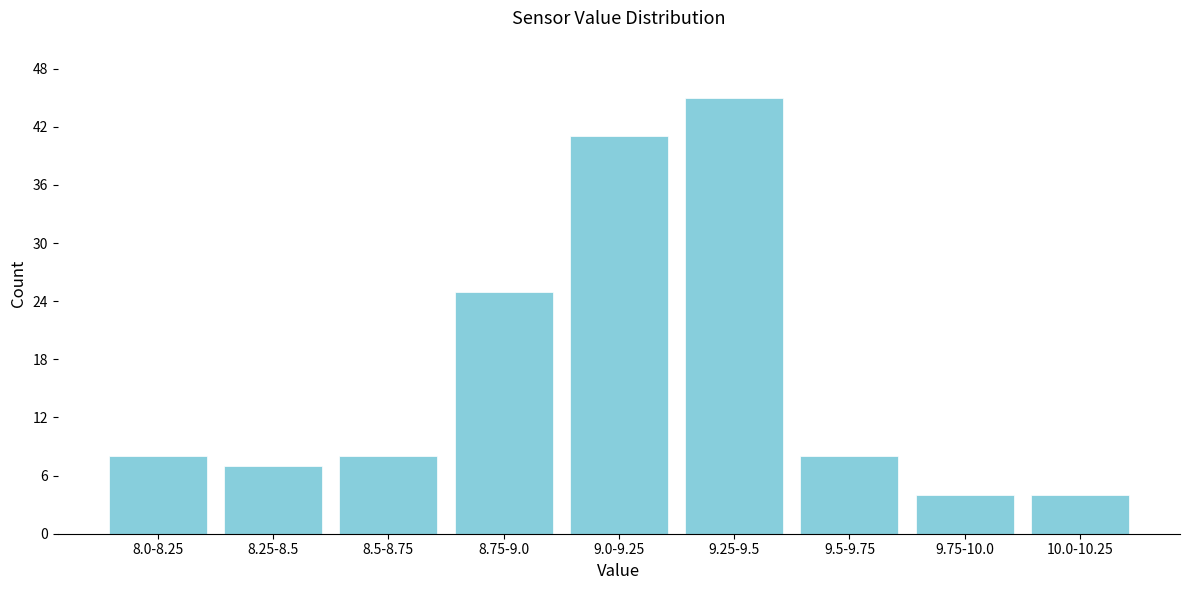

Reading right to left, what are all the values shown in this chart?

4	4	8	45	41	25	8	7	8